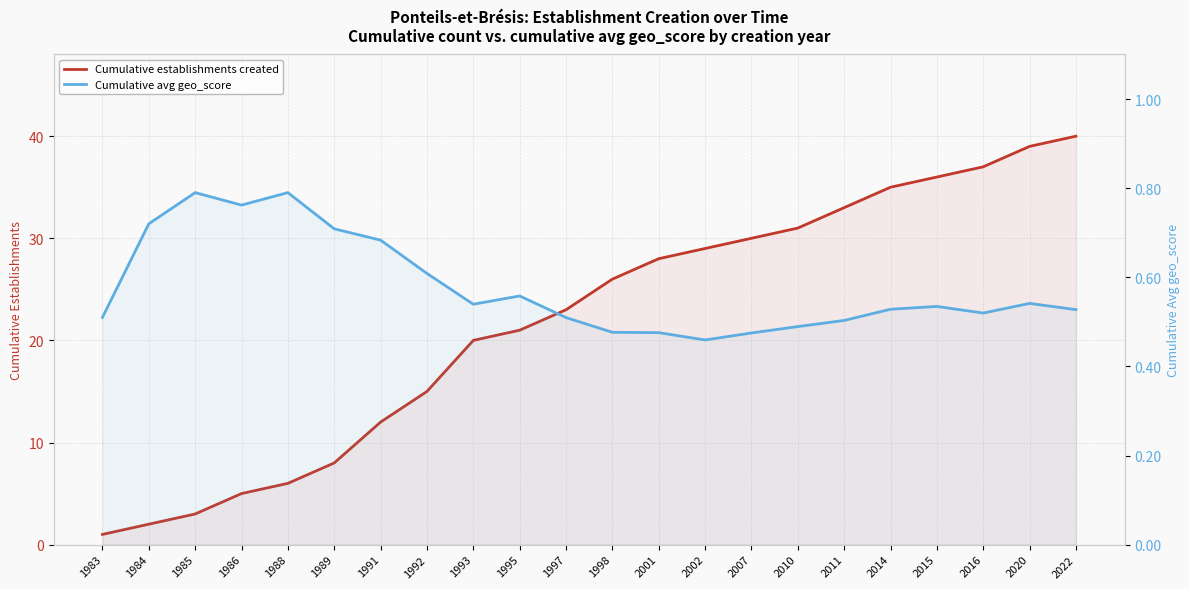

What is the sum of all Cumulative establishments created values?

480.0